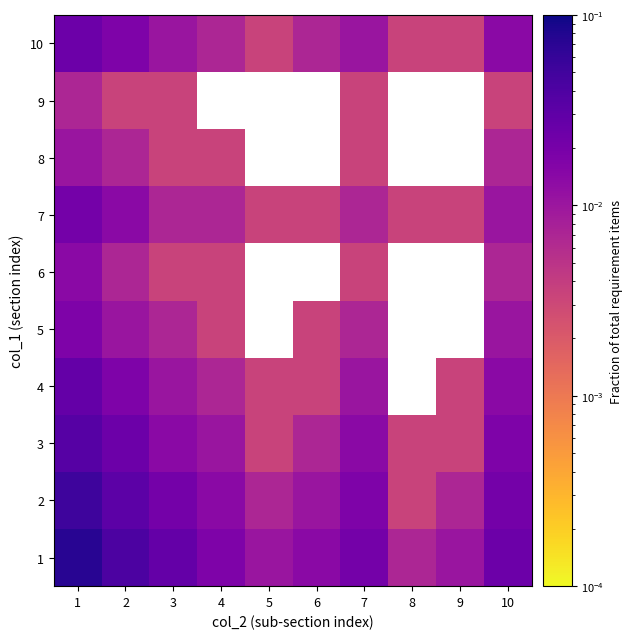

Which category has the highest value across all series?

1